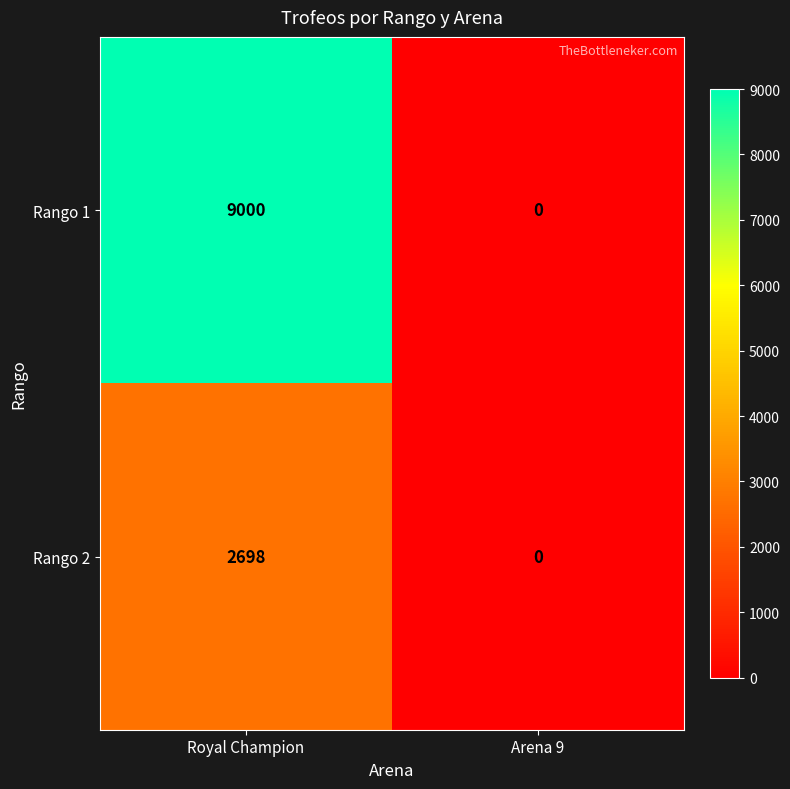

Count the number of data series in this chart.

2